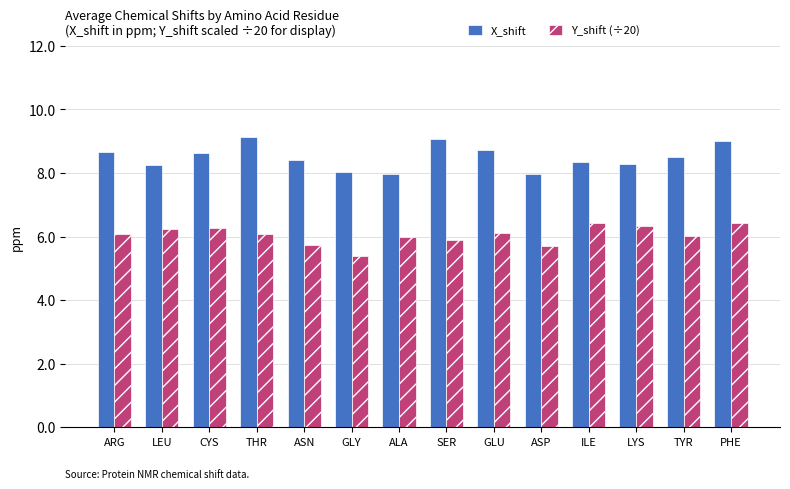

True or false: Y_shift (÷20) has a value of 6.2 at LEU.

True